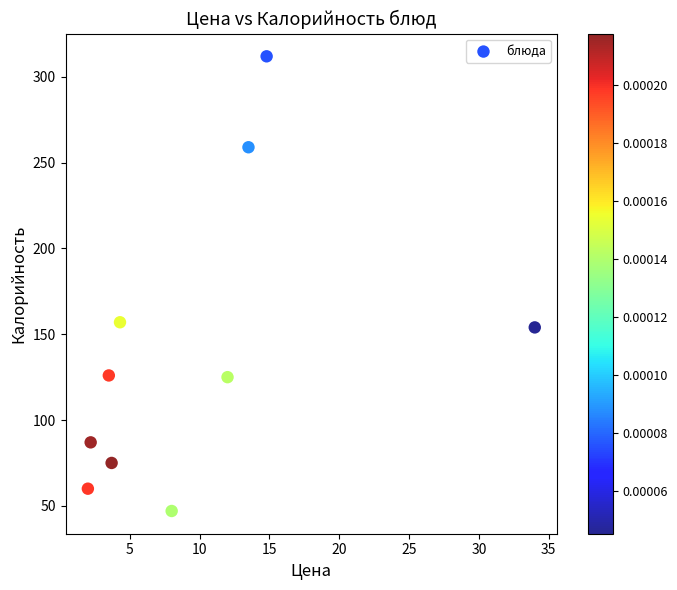

What is the average Y value?

140